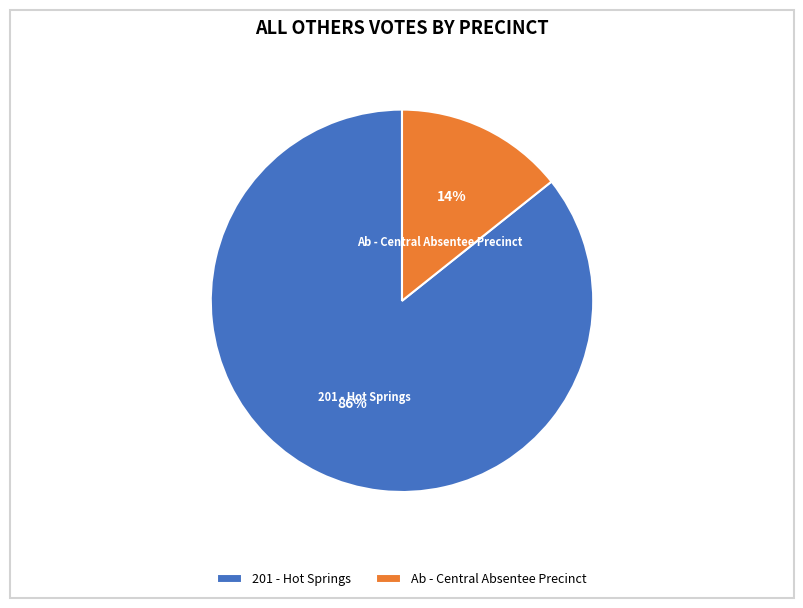

Which has a higher value, Ab - Central Absentee Precinct or 201 - Hot Springs?

201 - Hot Springs